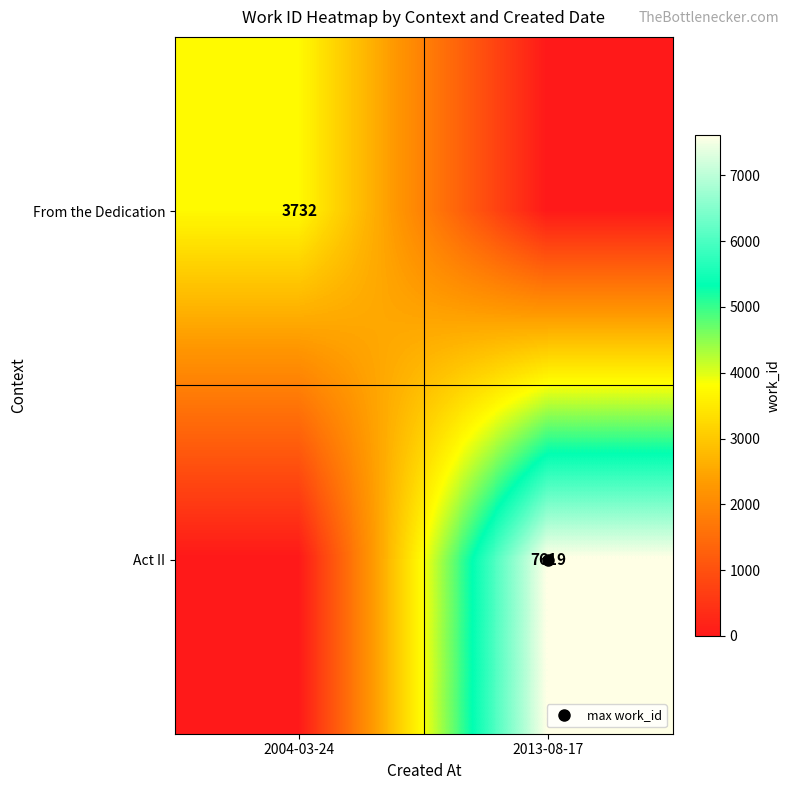

Which series has the largest total across all categories?

Act II